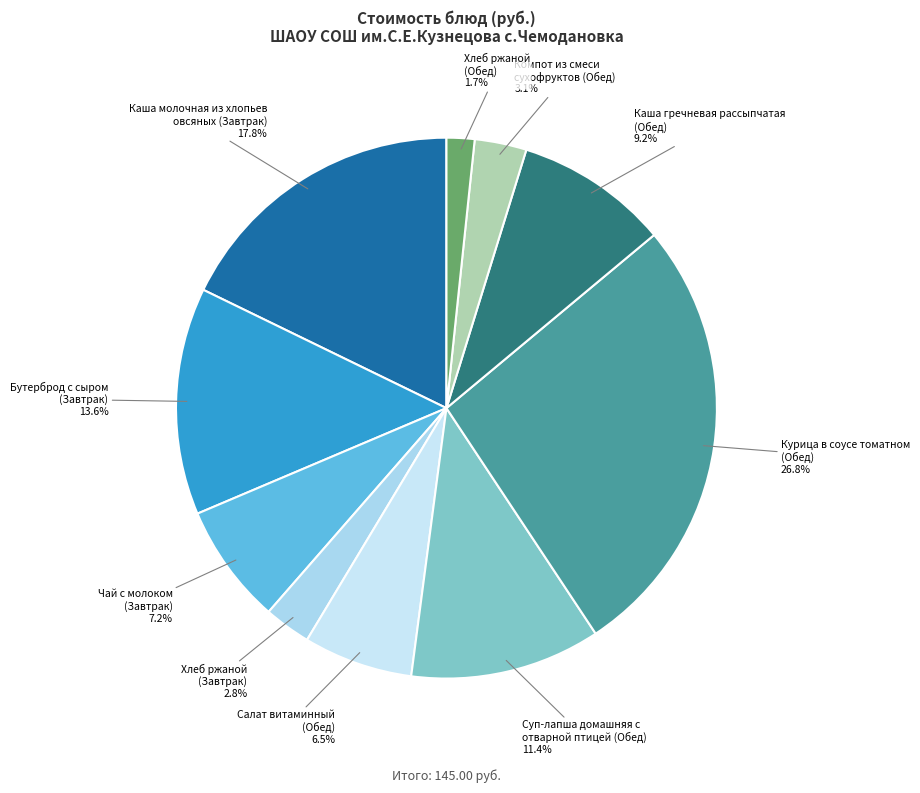

How many segments does this pie chart have?

10